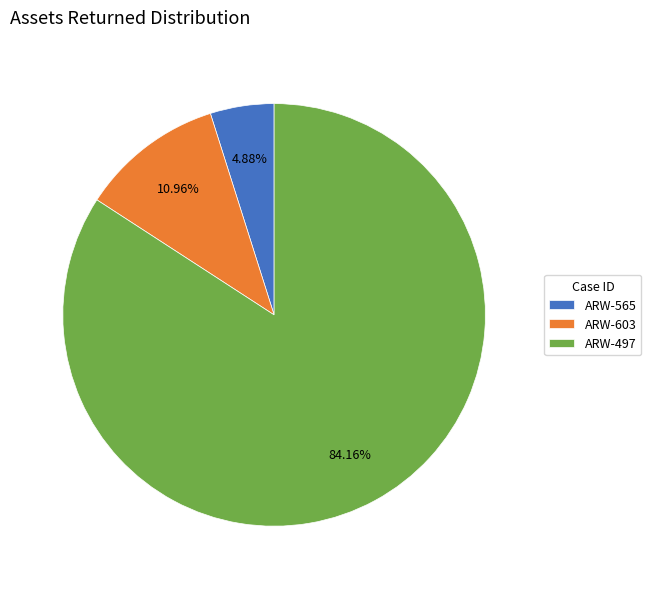

What percentage do ARW-603 and ARW-497 together represent?

95.1%